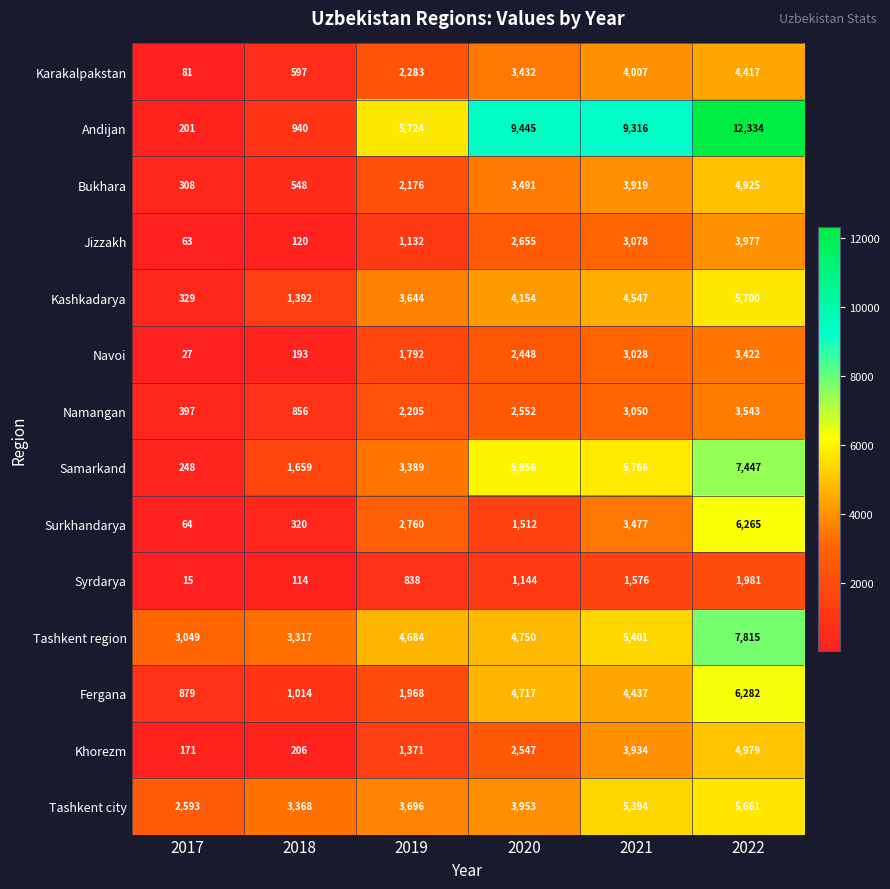

What is the sum of all Khorezm values?

13208